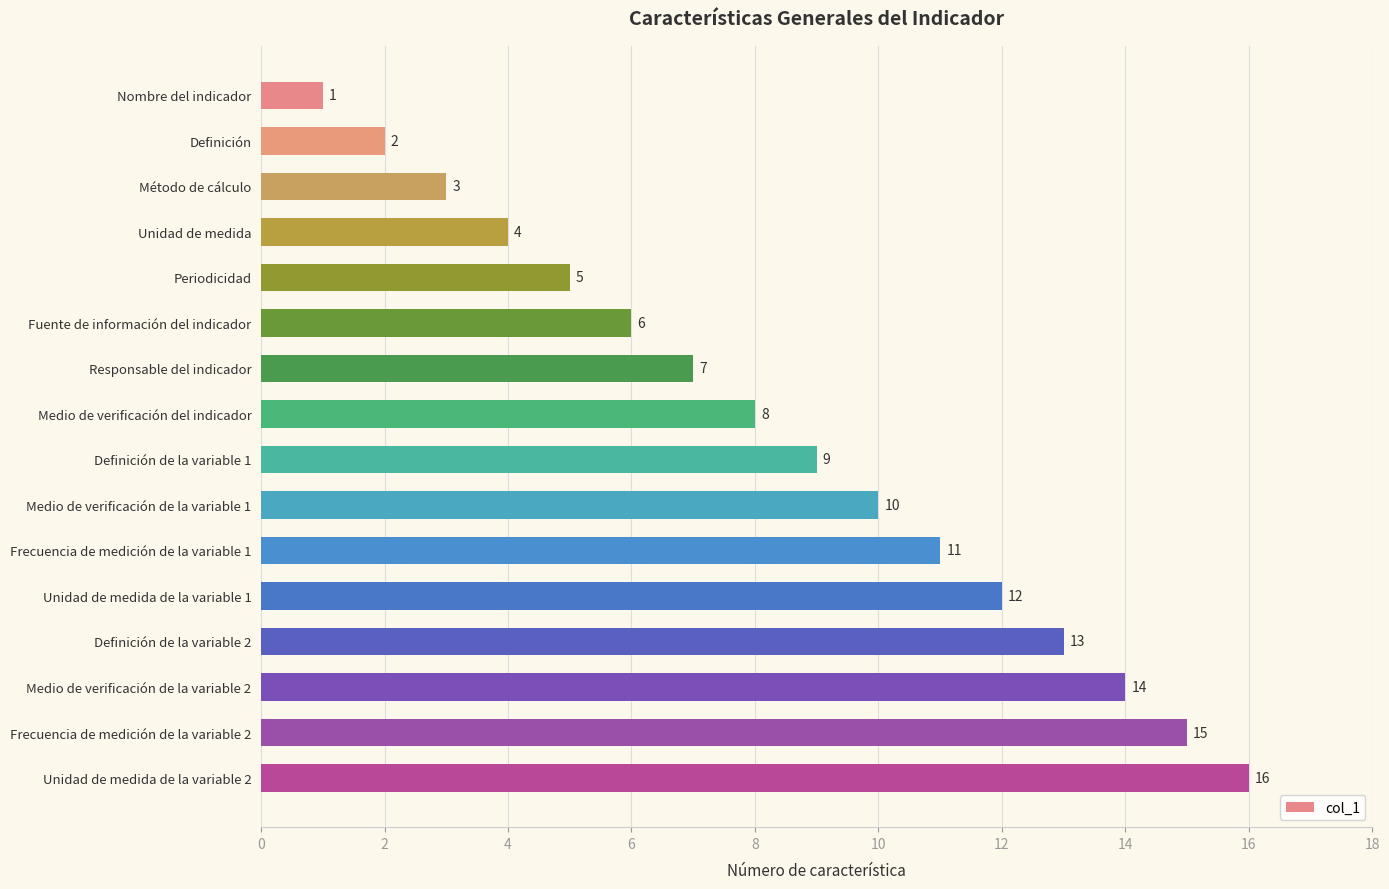

What is the label of the 13th bar from the top?

Definición de la variable 2